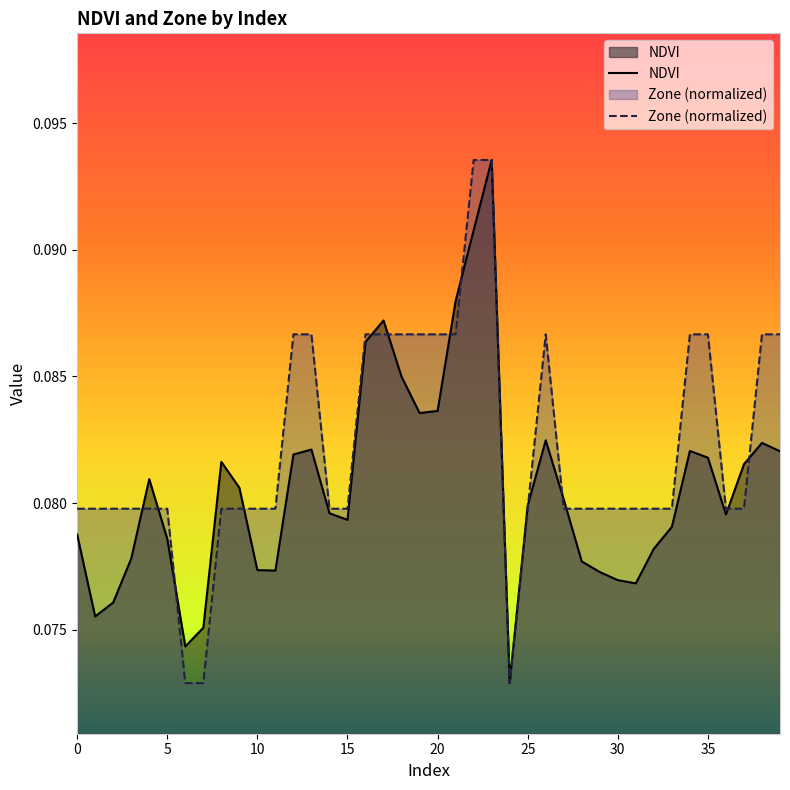

What is the label of the 9th point from the right?

31